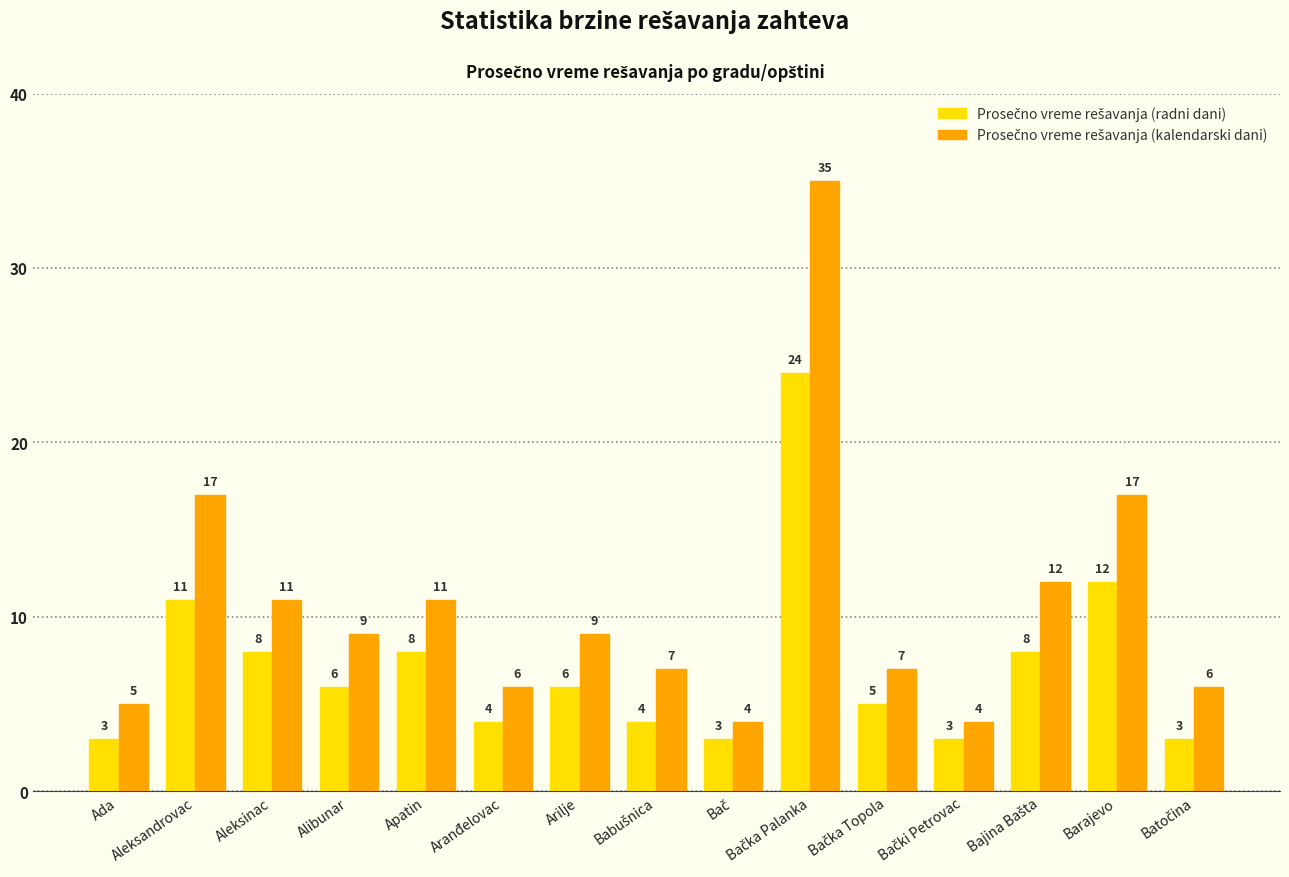

What is the total value across all series at Aleksinac?

19